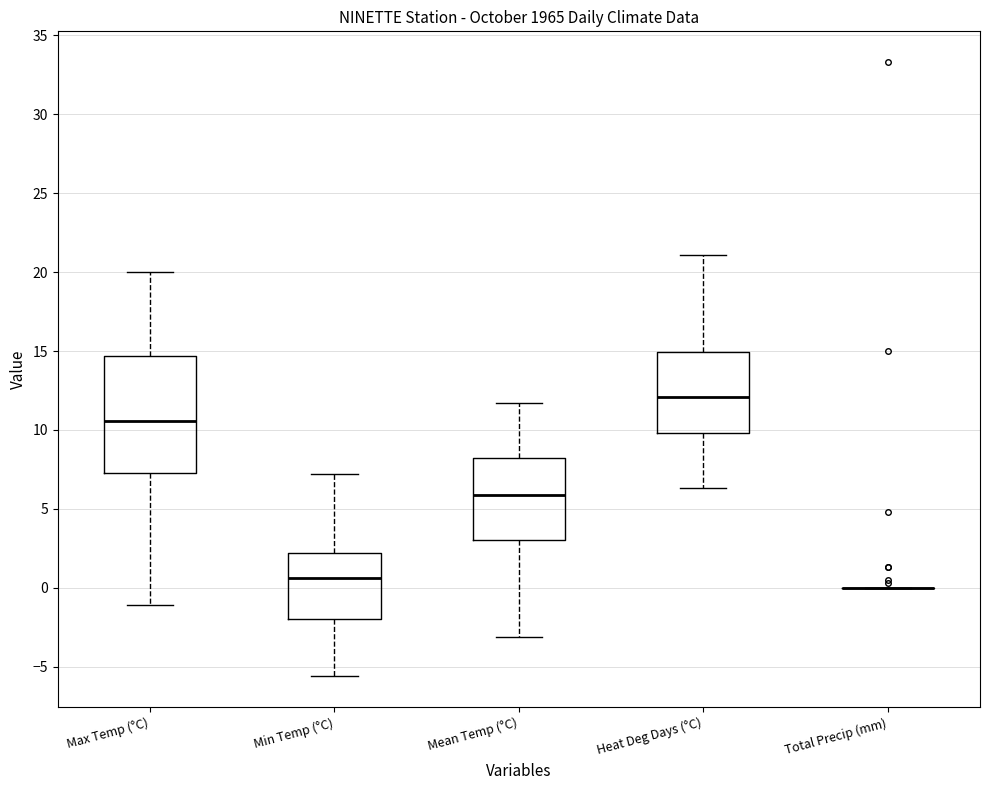

Comparing the boxes themselves (not the whiskers), which one is the tallest?

Max Temp (°C)